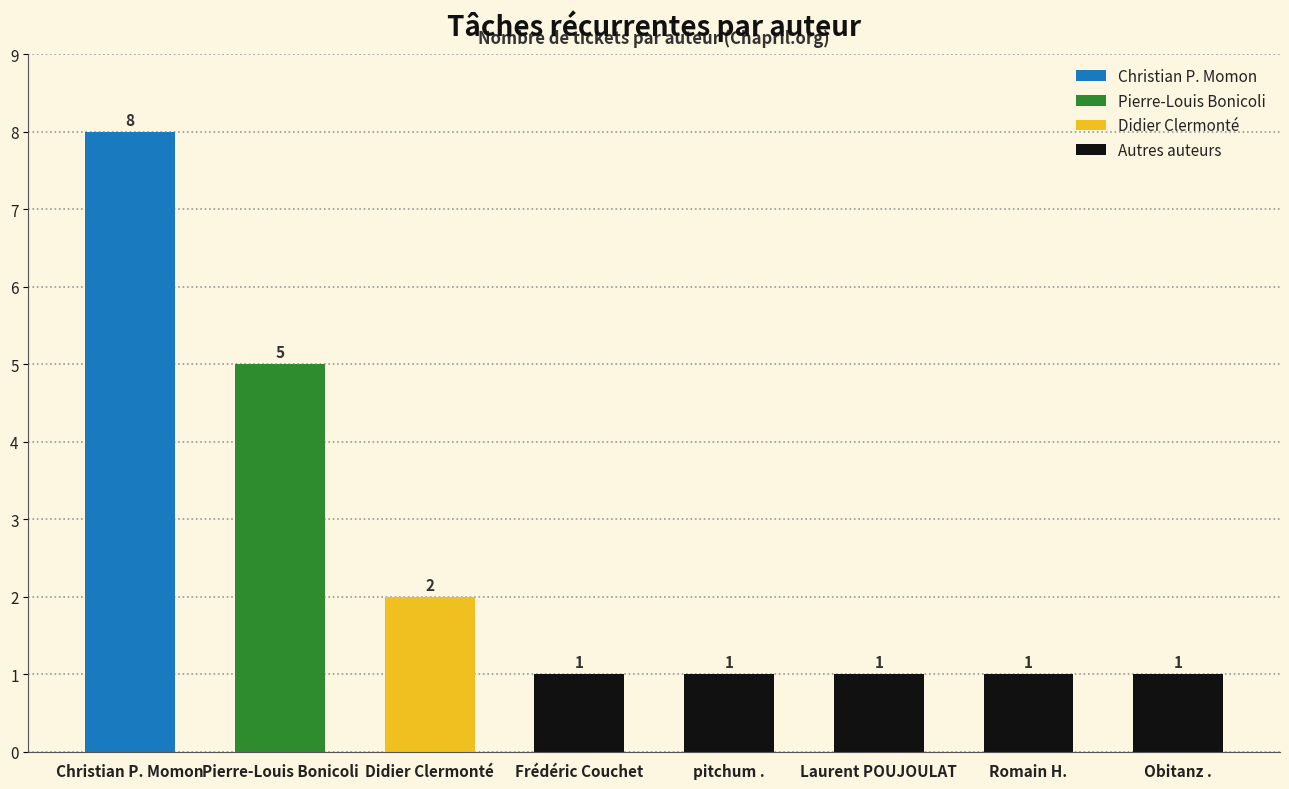

Is it true that the value at Obitanz . is 1?

True